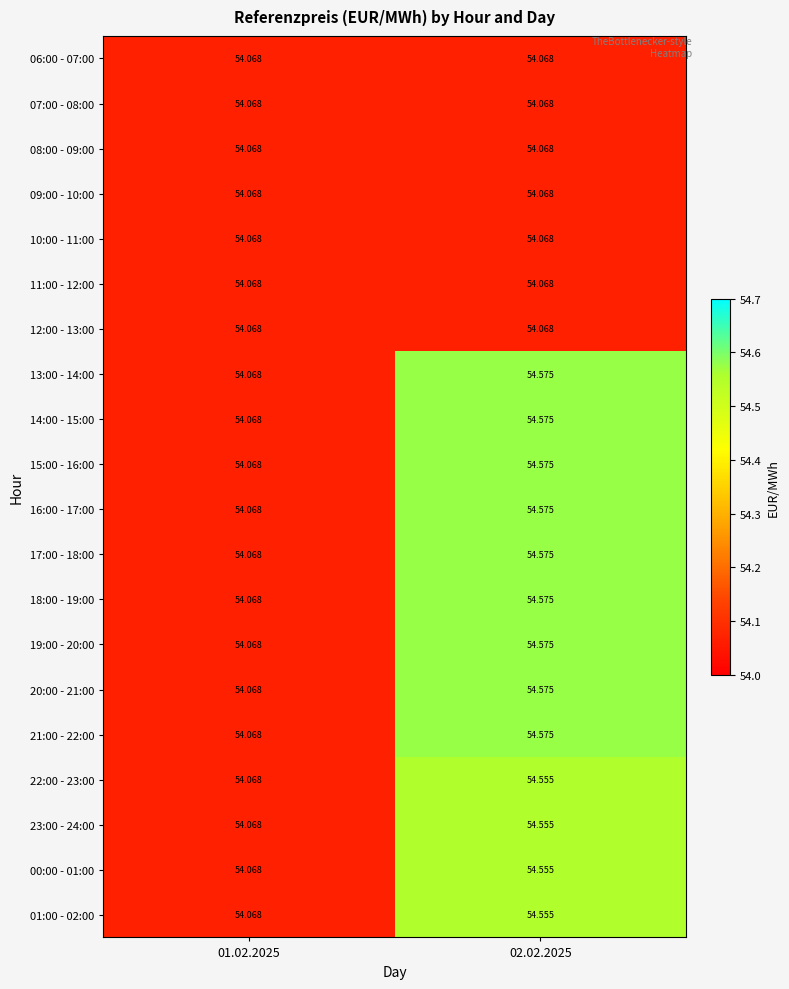

Reading left to right, list all the values displayed in this chart.

06:00 - 07:00: 01.02.2025=54.1	02.02.2025=54.1
07:00 - 08:00: 01.02.2025=54.1	02.02.2025=54.1
08:00 - 09:00: 01.02.2025=54.1	02.02.2025=54.1
09:00 - 10:00: 01.02.2025=54.1	02.02.2025=54.1
10:00 - 11:00: 01.02.2025=54.1	02.02.2025=54.1
11:00 - 12:00: 01.02.2025=54.1	02.02.2025=54.1
12:00 - 13:00: 01.02.2025=54.1	02.02.2025=54.1
13:00 - 14:00: 01.02.2025=54.1	02.02.2025=54.6
14:00 - 15:00: 01.02.2025=54.1	02.02.2025=54.6
15:00 - 16:00: 01.02.2025=54.1	02.02.2025=54.6
16:00 - 17:00: 01.02.2025=54.1	02.02.2025=54.6
17:00 - 18:00: 01.02.2025=54.1	02.02.2025=54.6
18:00 - 19:00: 01.02.2025=54.1	02.02.2025=54.6
19:00 - 20:00: 01.02.2025=54.1	02.02.2025=54.6
20:00 - 21:00: 01.02.2025=54.1	02.02.2025=54.6
21:00 - 22:00: 01.02.2025=54.1	02.02.2025=54.6
22:00 - 23:00: 01.02.2025=54.1	02.02.2025=54.6
23:00 - 24:00: 01.02.2025=54.1	02.02.2025=54.6
00:00 - 01:00: 01.02.2025=54.1	02.02.2025=54.6
01:00 - 02:00: 01.02.2025=54.1	02.02.2025=54.6